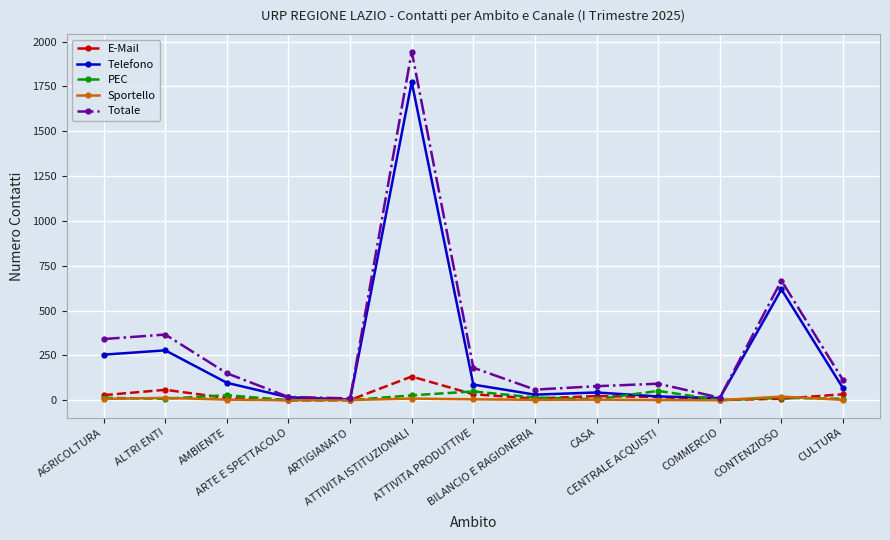

True or false: PEC has more than 1 points higher than both neighbors.

True